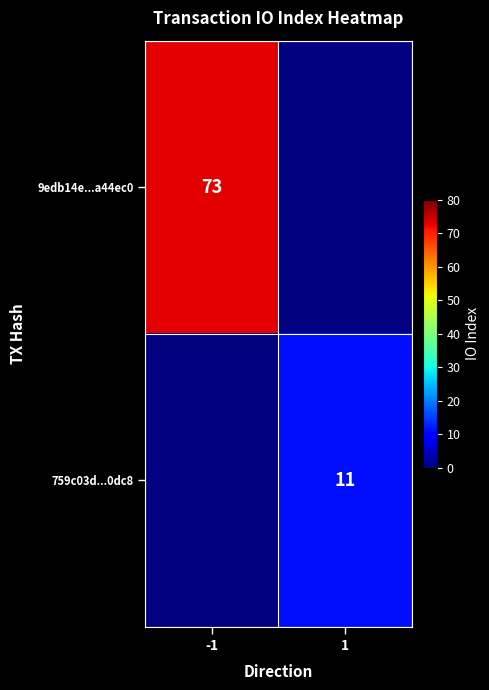

The value of 759c03d...0dc8 at 1 is 15. True or false?

False